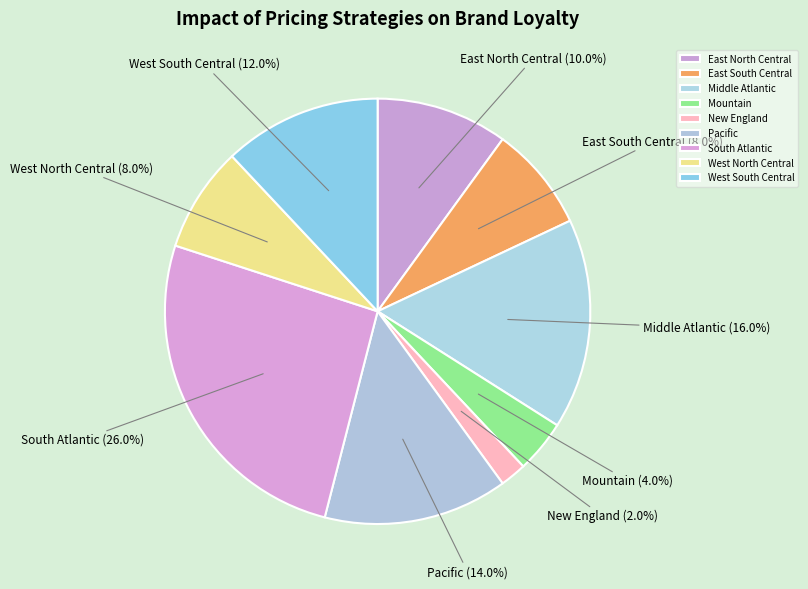

The Pacific slice represents 14% of the pie. True or false?

True